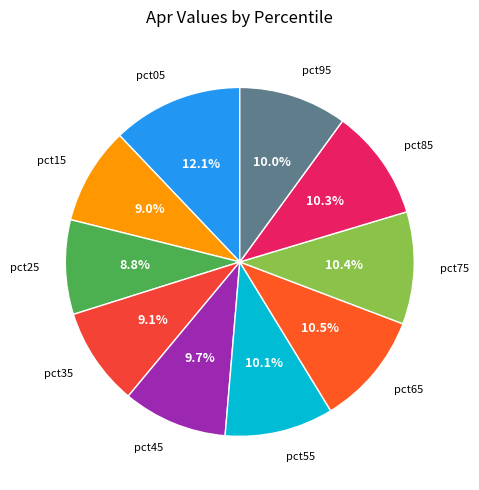

To the nearest percent, what is the average slice percentage?

10%